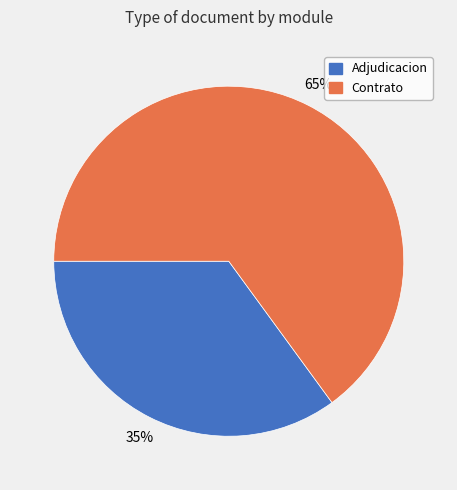

To the nearest percent, what is the average slice percentage?

50%